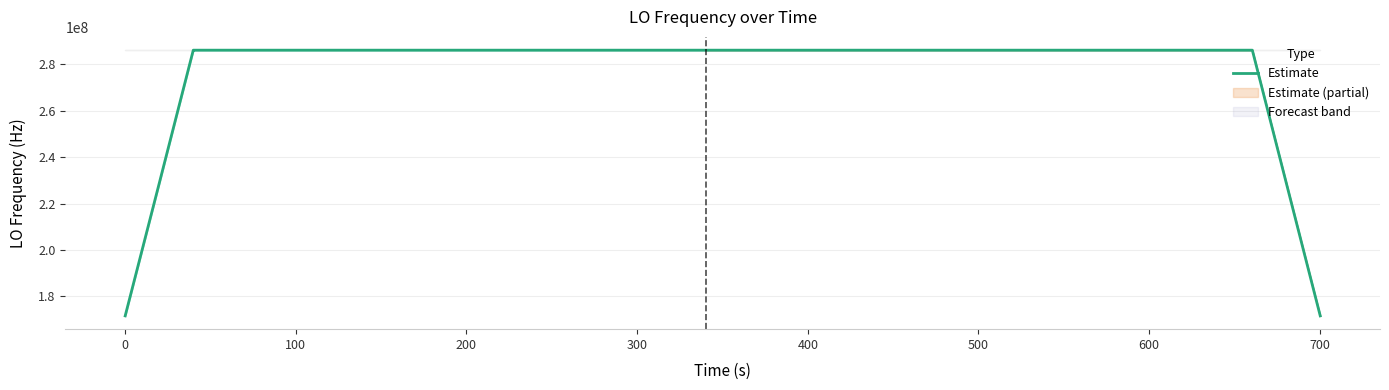

What is the greatest value displayed?

286047001.1